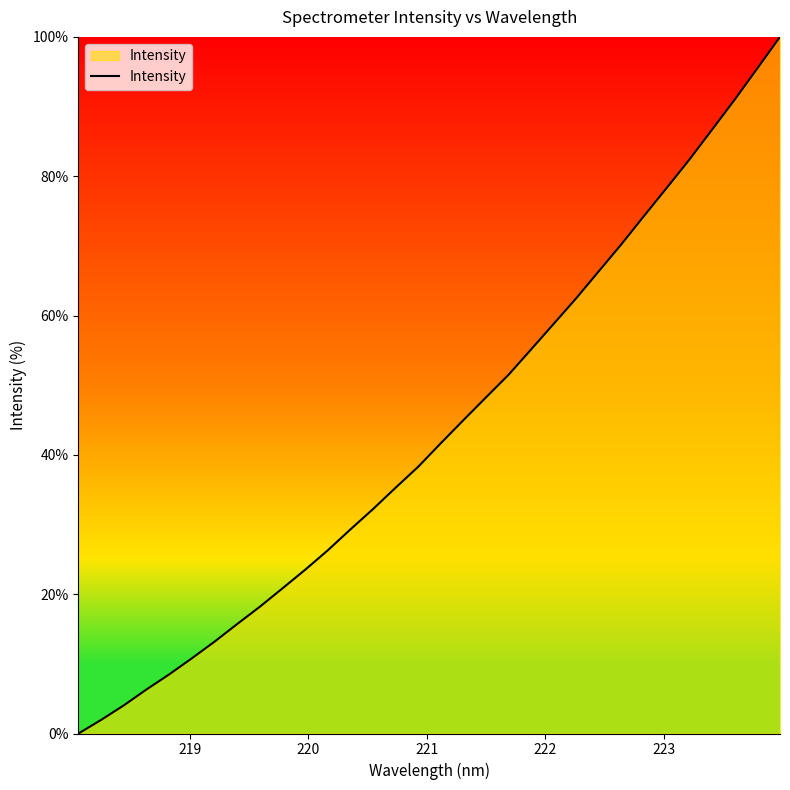

What is the difference between the maximum and minimum values?

100.0